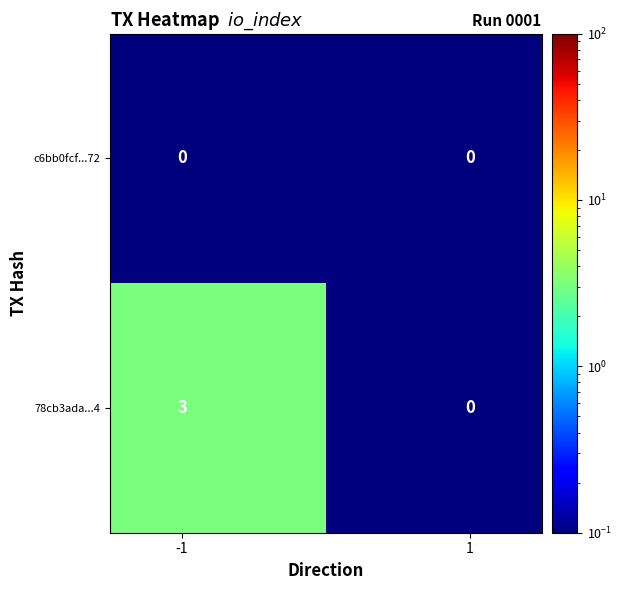

Reading left to right, list all the values displayed in this chart.

c6bb0fcf...72: 0	0
78cb3ada...4: 3	0